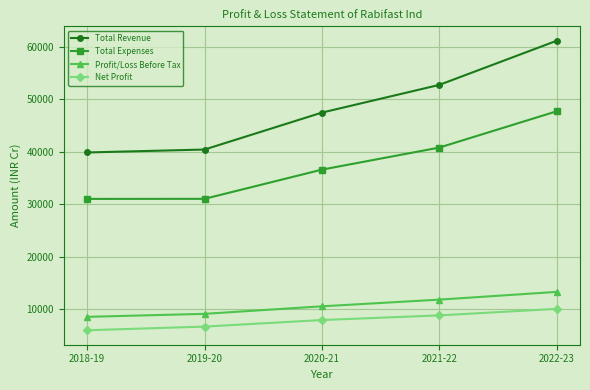

How many series are shown in this chart?

4